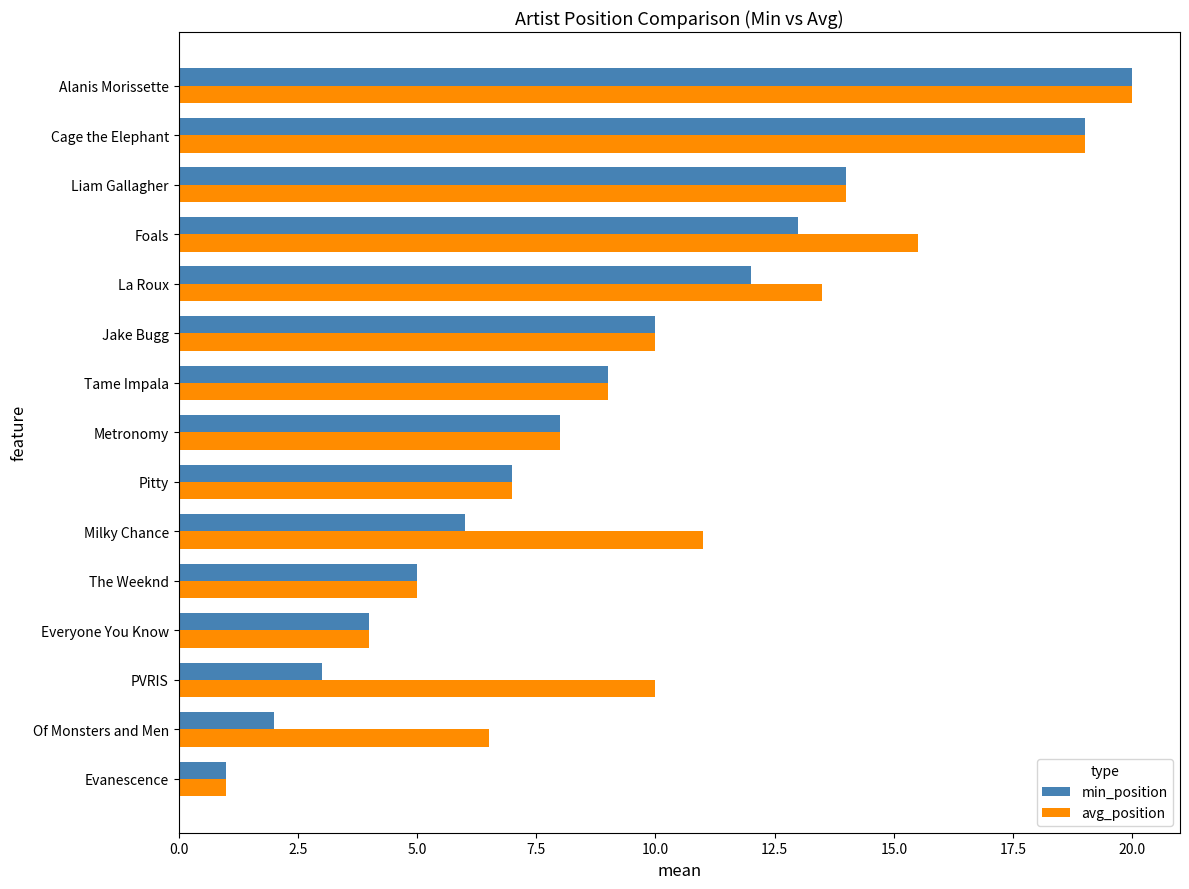

Which label corresponds to the largest value in the chart?

Alanis Morissette